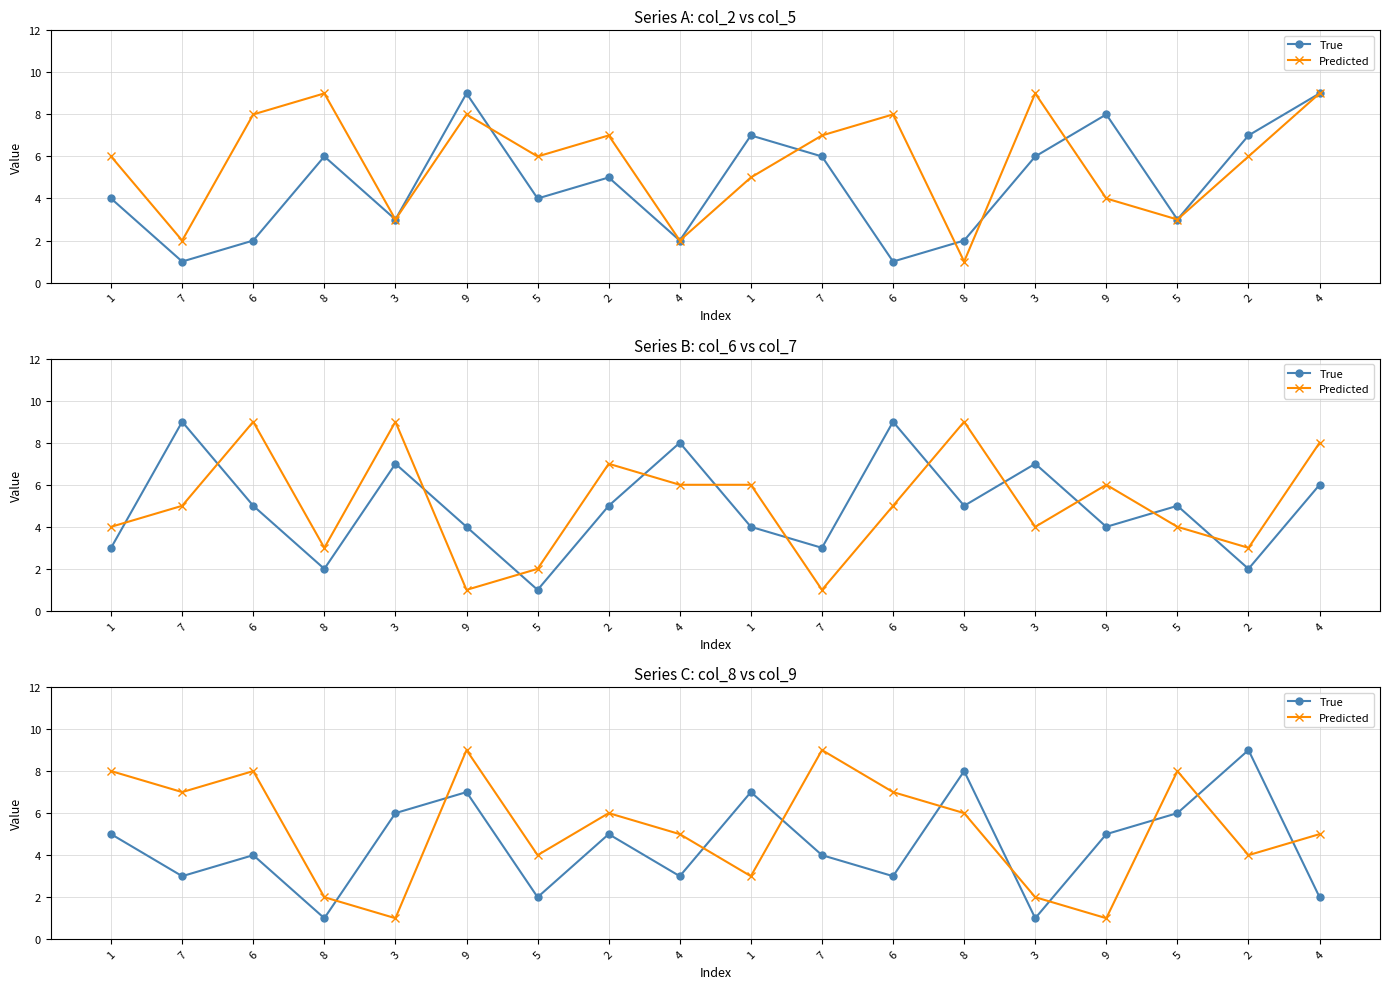

Which category has the lowest value in the True series?

8